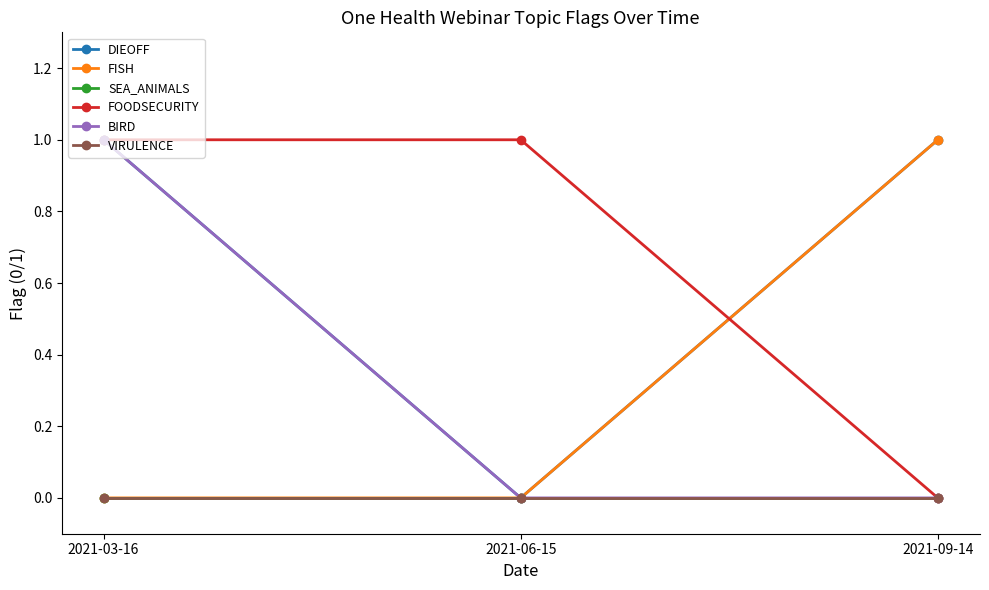

At 2021-06-15, list the series in order from smallest to largest.

DIEOFF, FISH, SEA_ANIMALS, BIRD, VIRULENCE, FOODSECURITY